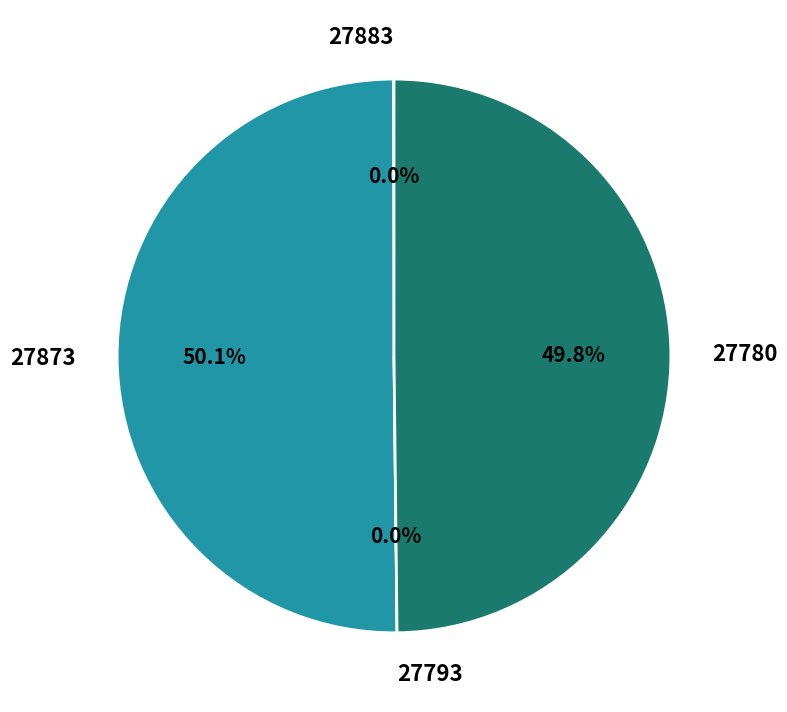

What is the change in value from 27883 to 27780?

+1697